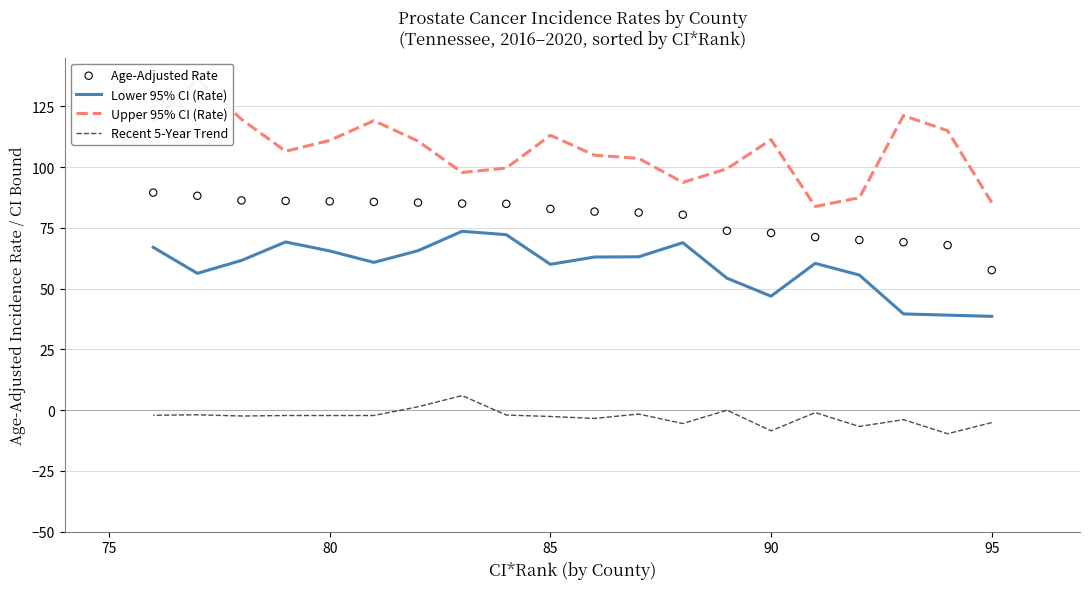

At how many categories does at least one series exceed 4?

20